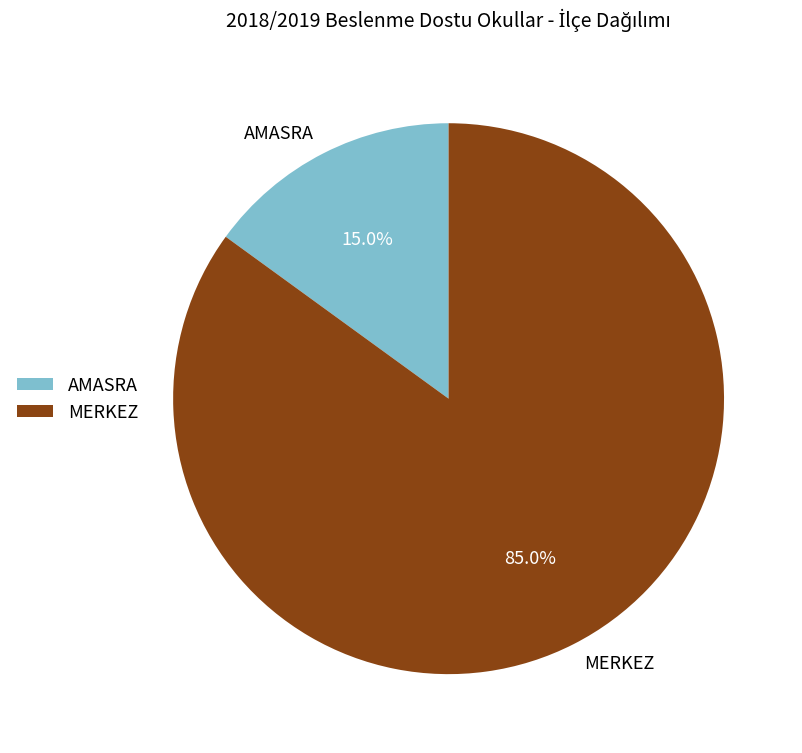

Which has a higher value, MERKEZ or AMASRA?

MERKEZ